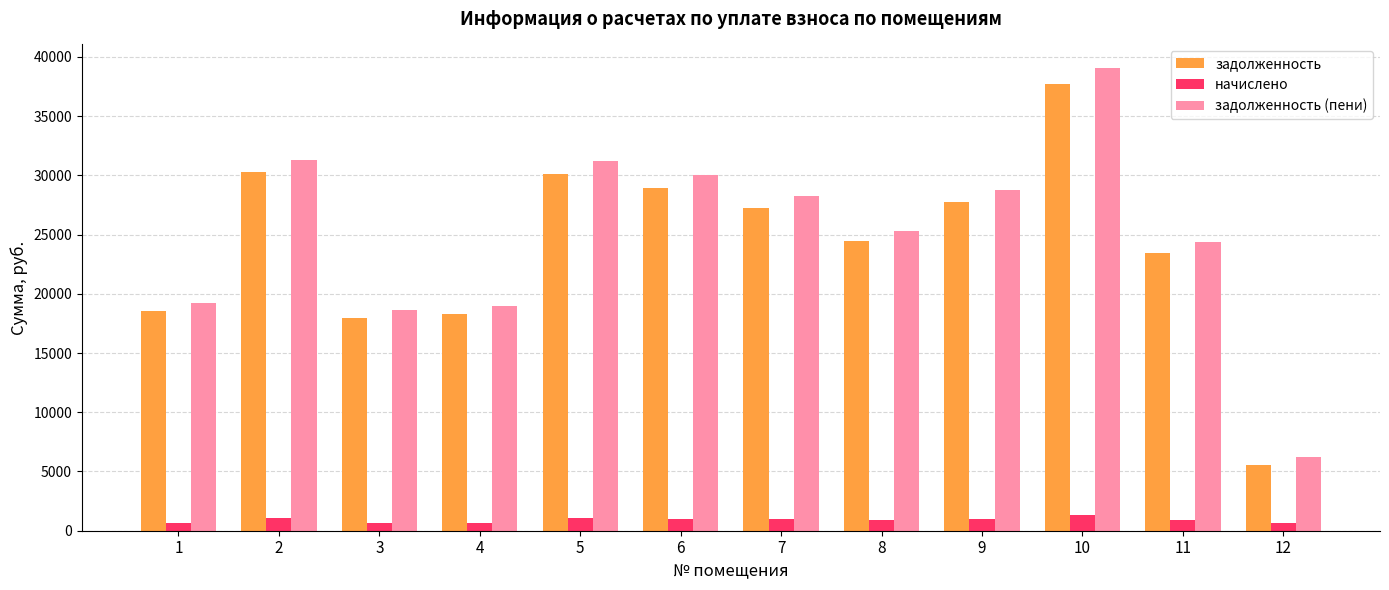

What is the difference between the highest and lowest values at 8?

24416.9